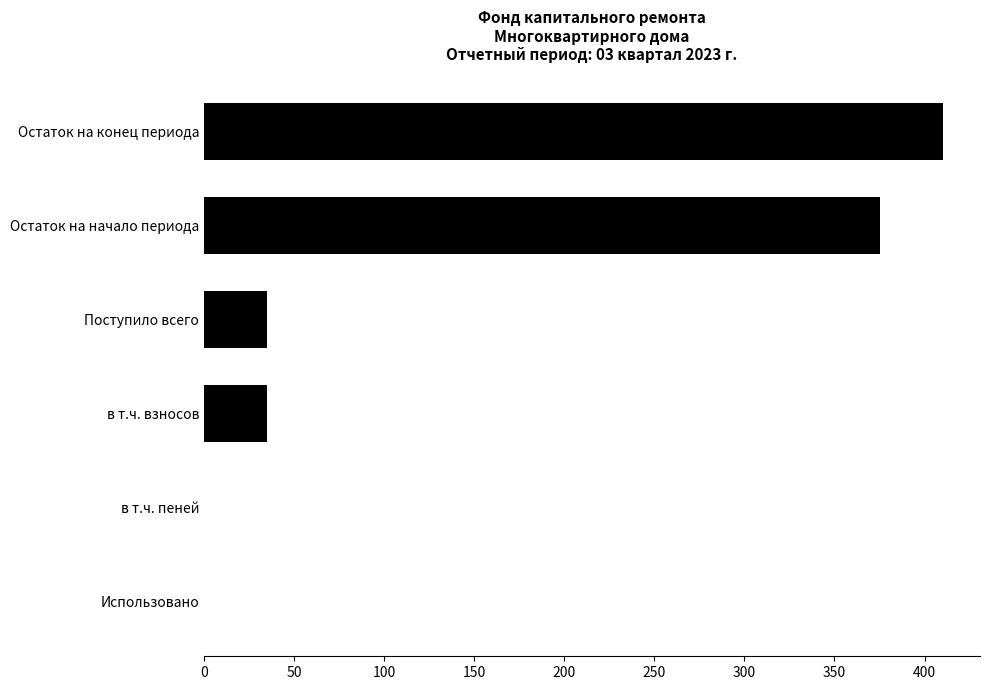

Approximately how many times larger is the value at Остаток на конец периода compared to в т.ч. взносов?

11.8